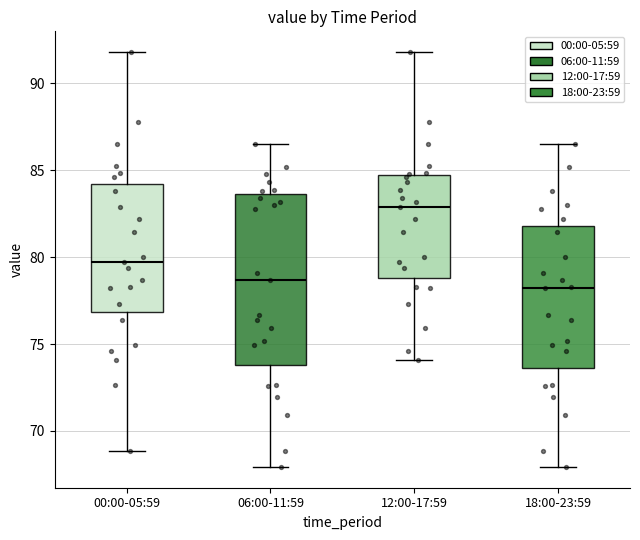

Reading left to right, transcribe this box plot: for each box, give where its median line is, the range the box spans, and where its two whiskers end, as read against the y-axis. The values are not printed on the chart, so give them approximately, as read against the axis.

00:00-05:59: median 79.5, box 77.0 to 84.0, whiskers 69.0 to 92.0
06:00-11:59: median 78.5, box 74.0 to 83.5, whiskers 68.0 to 86.5
12:00-17:59: median 83.0, box 79.0 to 84.5, whiskers 74.0 to 92.0
18:00-23:59: median 78.0, box 73.5 to 82.0, whiskers 68.0 to 86.5